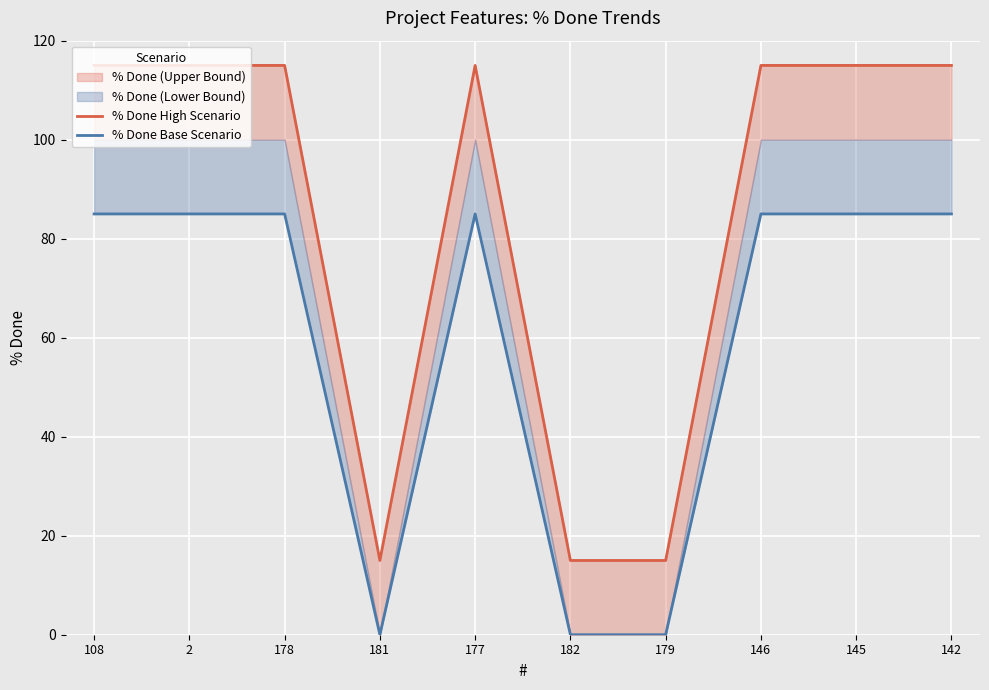

Is the value of % Done High Scenario at 181 greater than the value of % Done Base Scenario at 182?

Yes